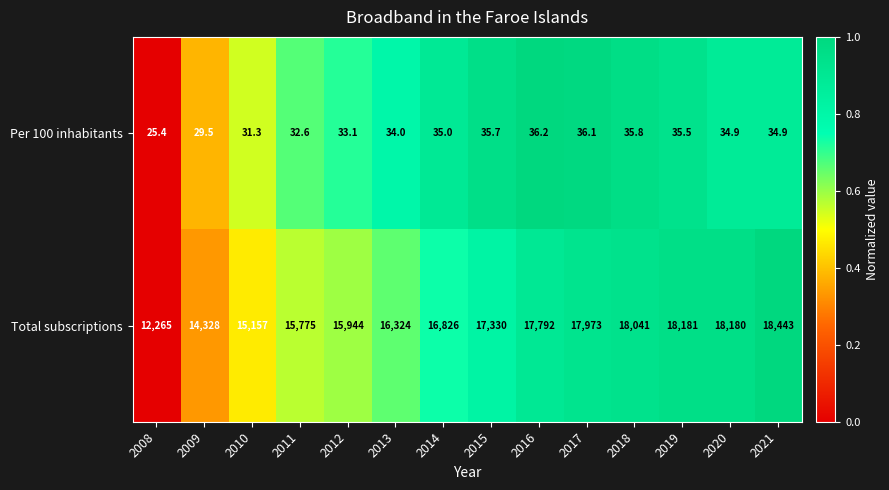

At how many categories does at least one series exceed 14771?

12